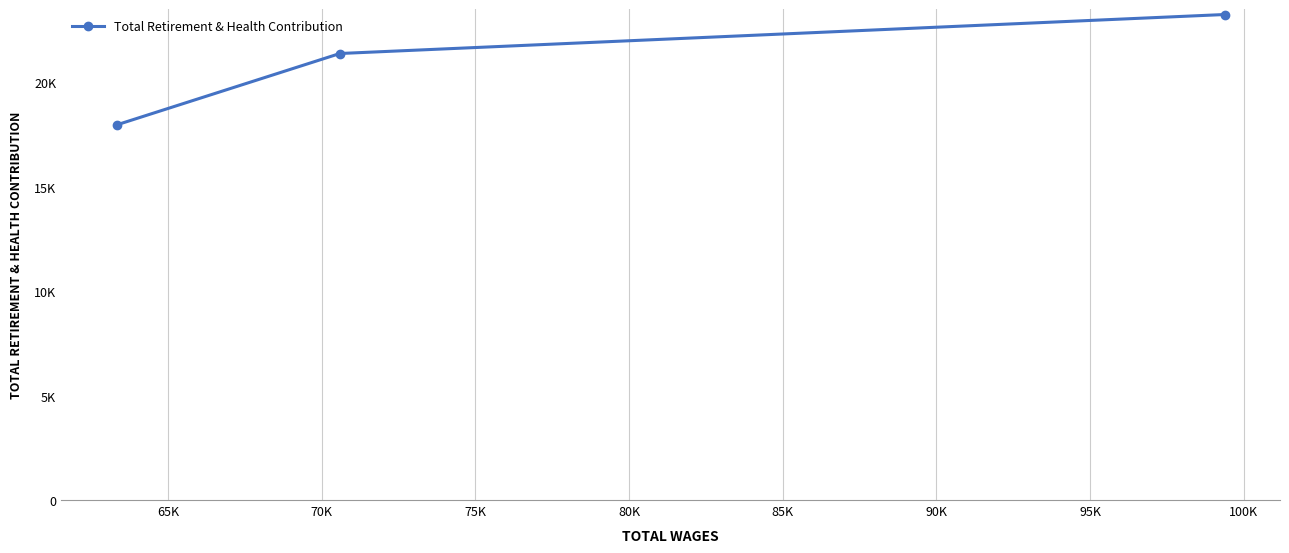

Does the chart have visible grid lines?

Yes